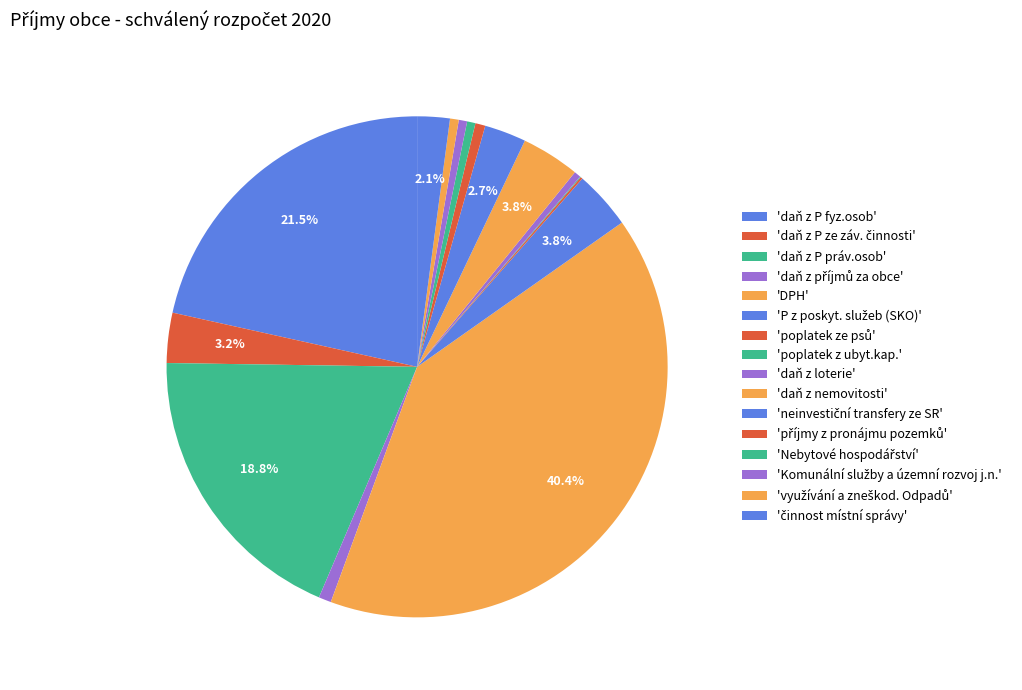

Rank the categories by value from highest to lowest.

DPH, daň z P fyz.osob, daň z P práv.osob, P z poskyt. služeb (SKO), daň z nemovitosti, daň z P ze záv. činnosti, neinvestiční transfery ze SR, činnost místní správy, daň z příjmů za obce, příjmy z pronájmu pozemků, využívání a zneškod. Odpadů, Nebytové hospodářství, Komunální služby a územní rozvoj j.n., daň z loterie, poplatek ze psů, poplatek z ubyt.kap.